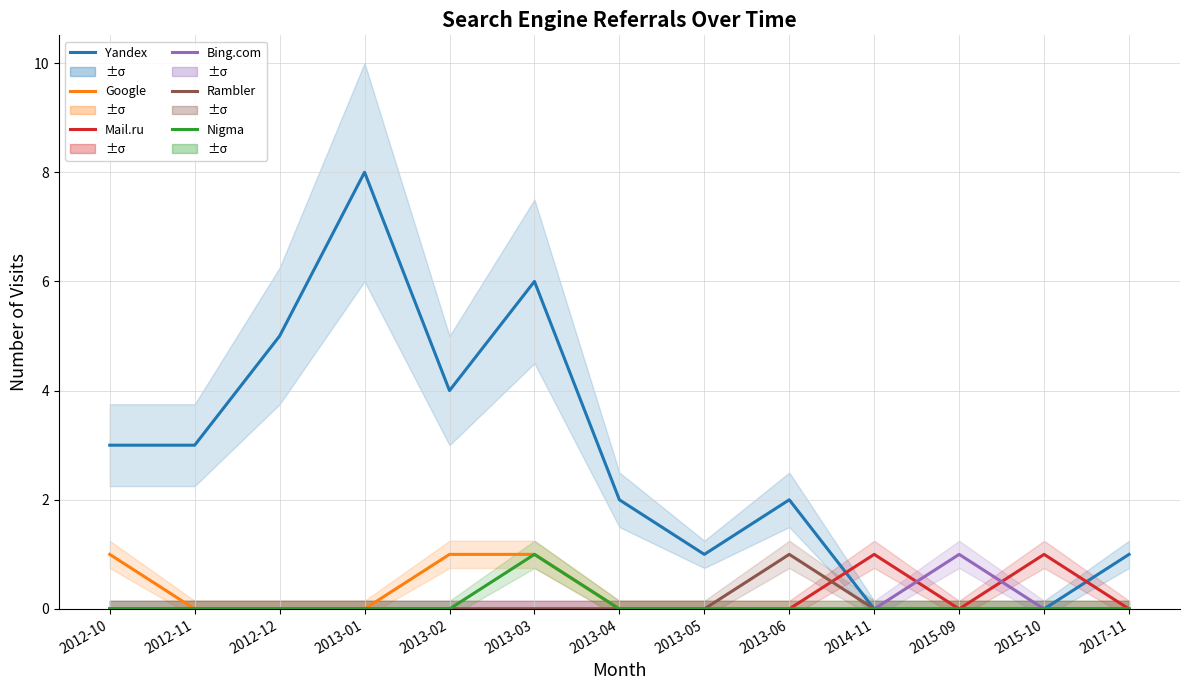

True or false: Google and Mail.ru intersect in this chart.

False